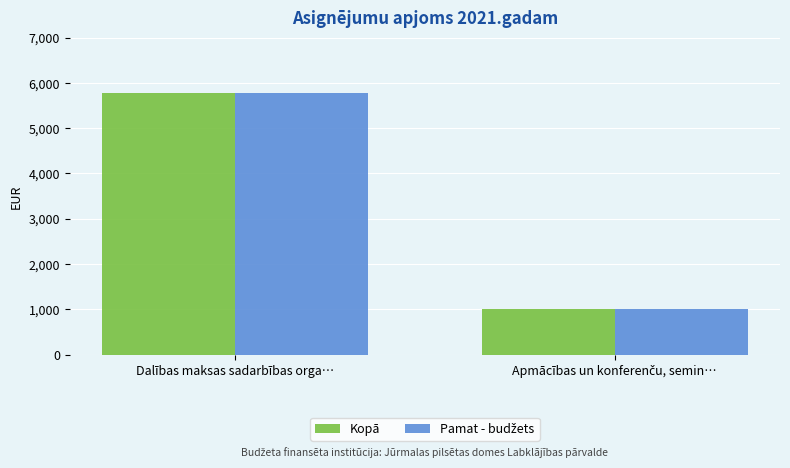

What is the sum of all Kopā values?

6777